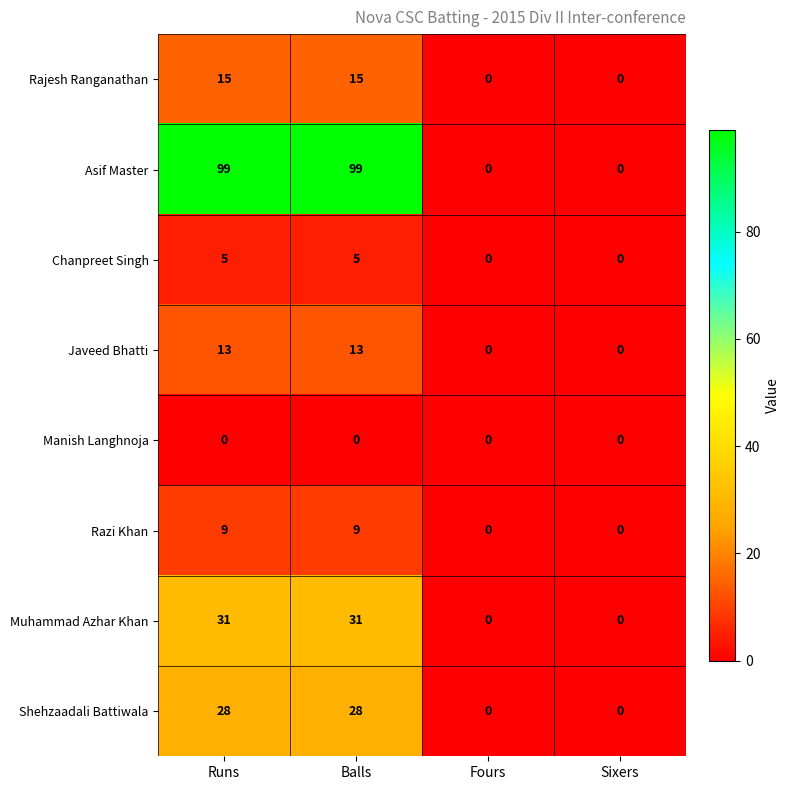

Is it true that Rajesh Ranganathan equals 15 at Balls?

True